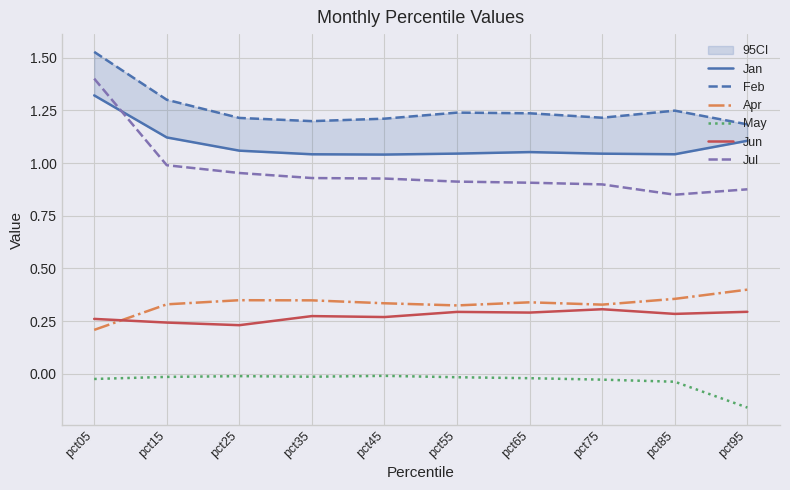

Reading left to right, extract all data points from this chart.

Jan: 1.3	1.1	1.1	1.0	1.0	1.0	1.1	1.0	1.0	1.1
Feb: 1.5	1.3	1.2	1.2	1.2	1.2	1.2	1.2	1.2	1.2
Apr: 0.2	0.3	0.3	0.3	0.3	0.3	0.3	0.3	0.4	0.4
May: -0.0	-0.0	-0.0	-0.0	-0.0	-0.0	-0.0	-0.0	-0.0	-0.2
Jun: 0.3	0.2	0.2	0.3	0.3	0.3	0.3	0.3	0.3	0.3
Jul: 1.4	1.0	1.0	0.9	0.9	0.9	0.9	0.9	0.8	0.9